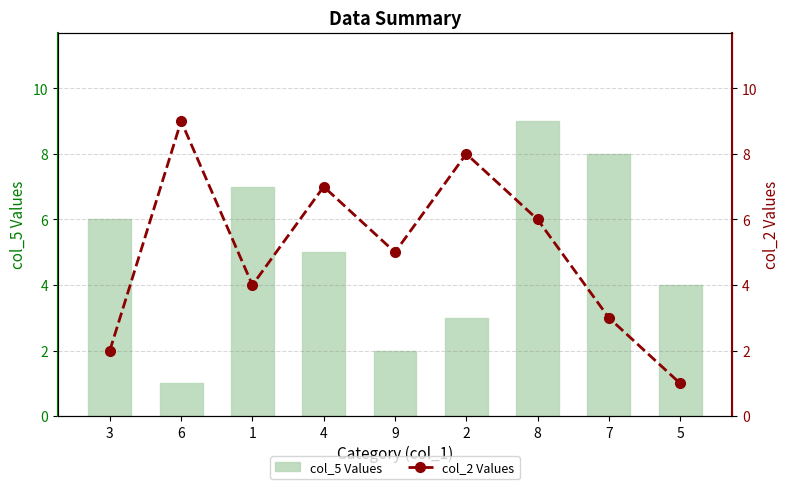

Are the bars horizontal?

No